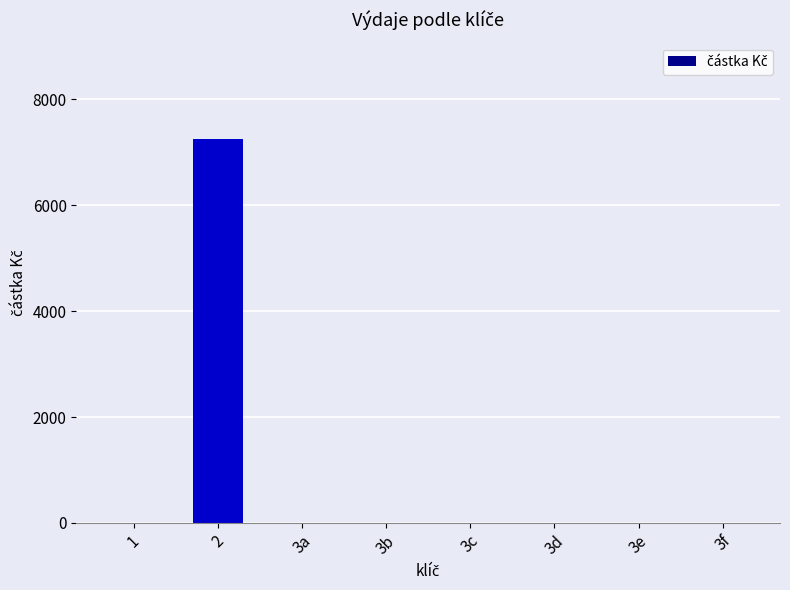

The value at 3c is 0. True or false?

True